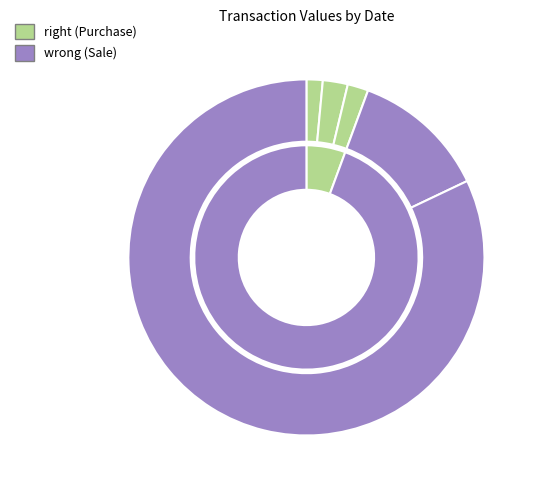

The 2019-06-11 (P) slice represents 1% of the pie. True or false?

True